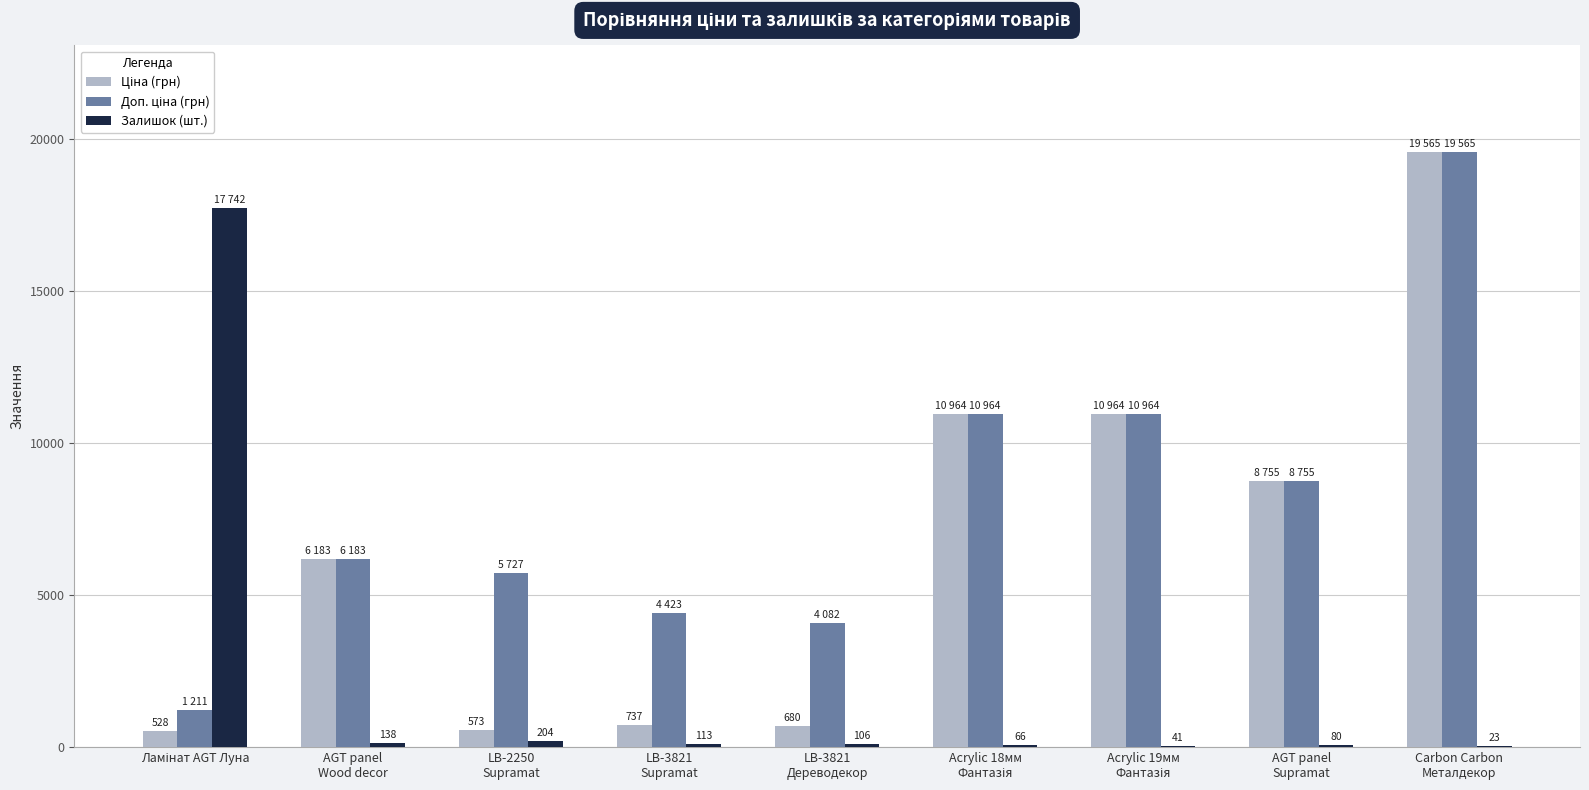

What is the maximum value shown in the chart?

19564.9